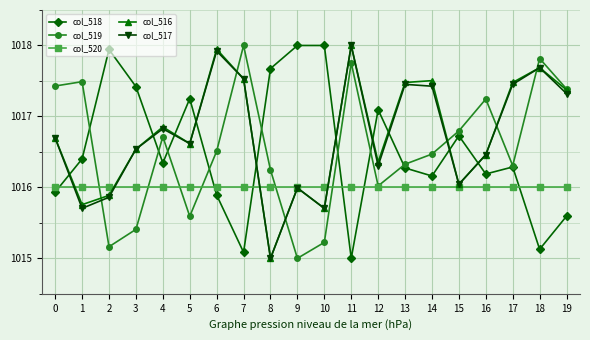

Where do col_518 and col_516 first cross each other?

0 and 1